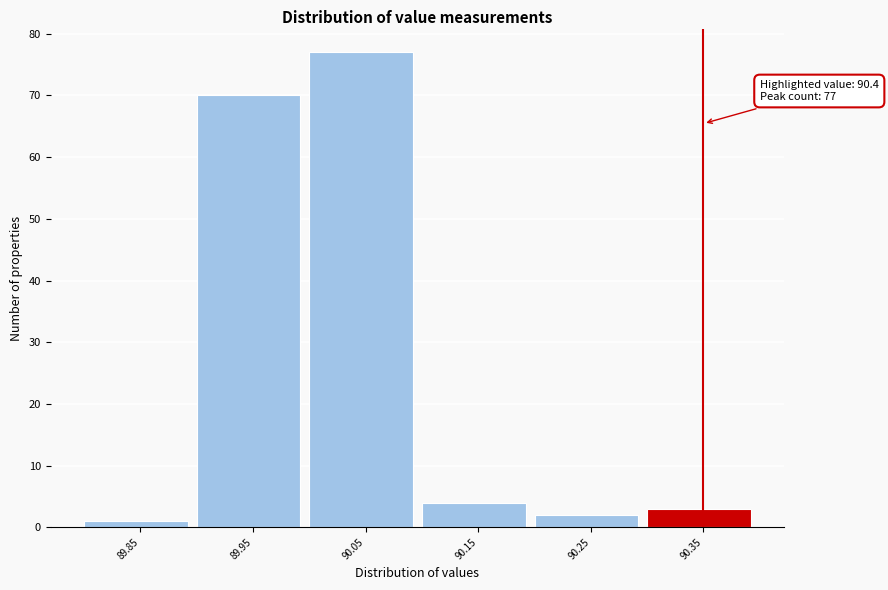

Reading left to right, transcribe all the data shown in this chart.

1	70	77	4	2	3